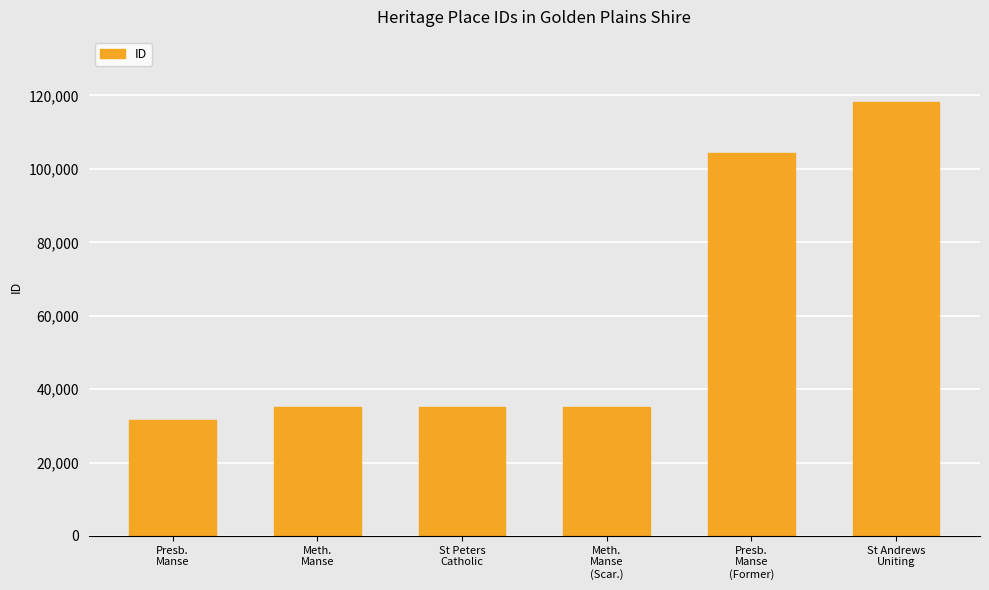

The value at Meth.
Manse is 52551. True or false?

False